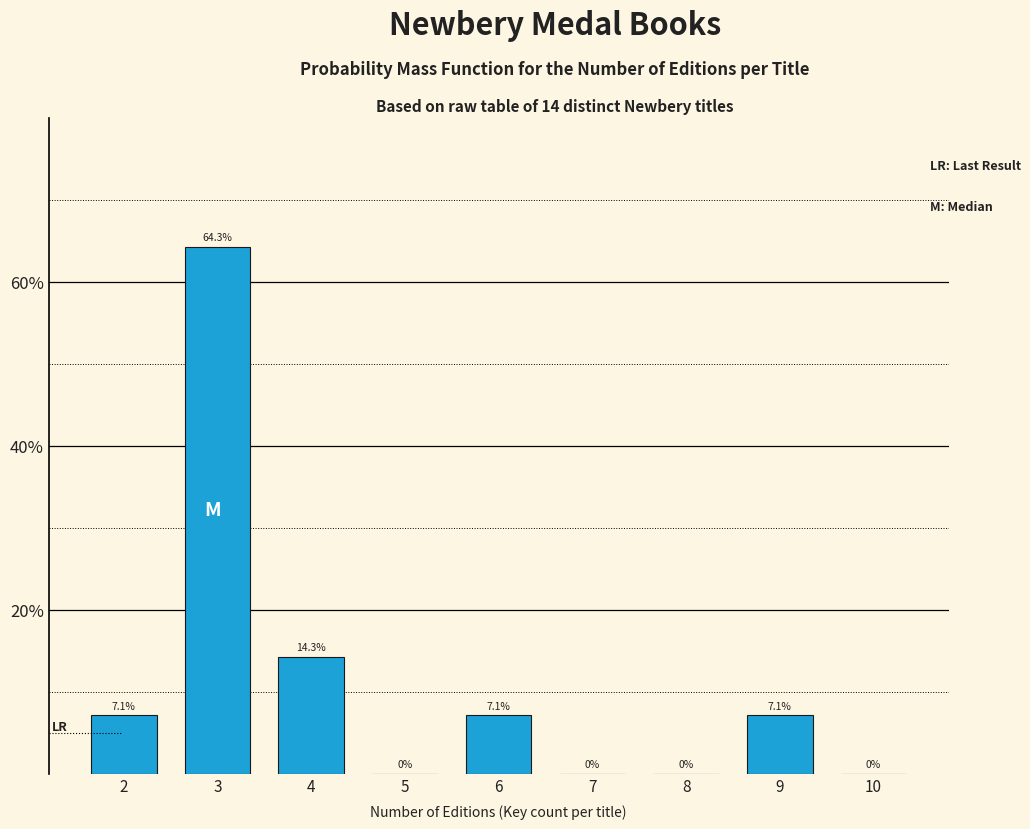

Reading right to left, what are all the values shown in this chart?

10=0.0	9=7.1	8=0.0	7=0.0	6=7.1	5=0.0	4=14.3	3=64.3	2=7.1